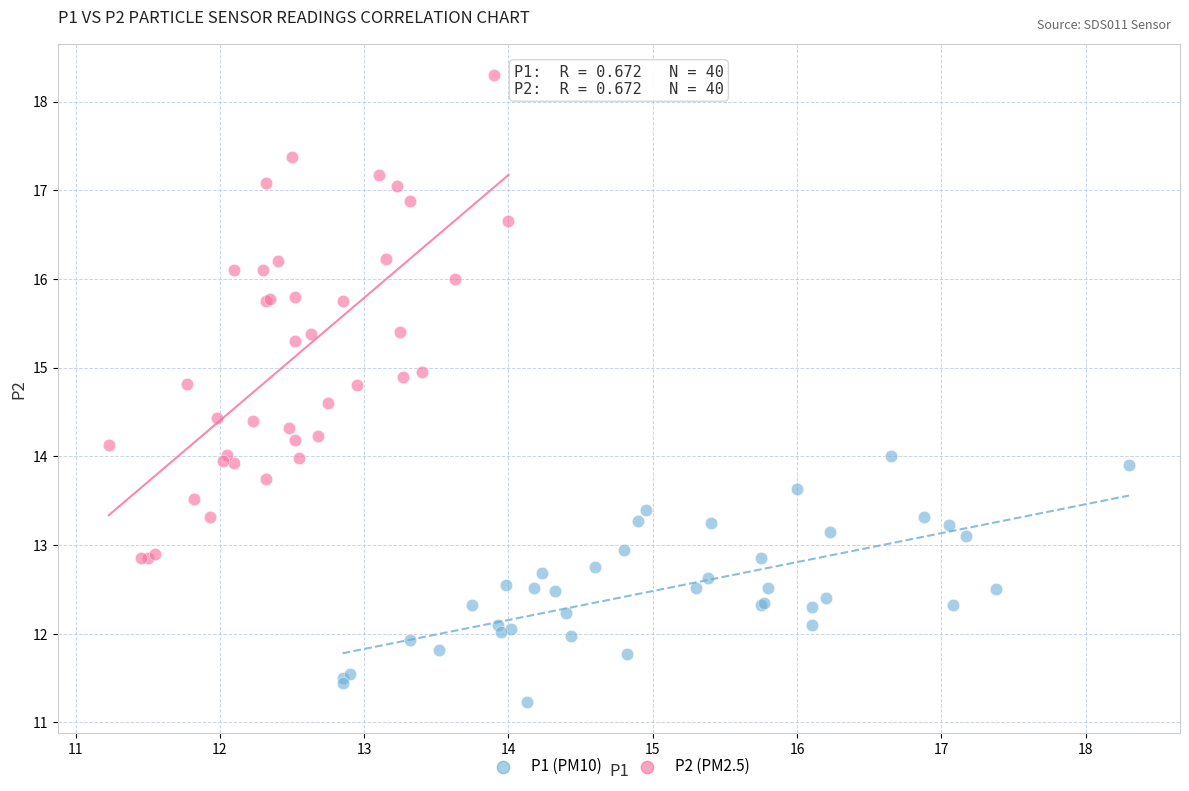

What are all the series names shown in the legend?

P1 (PM10), P2 (PM2.5)